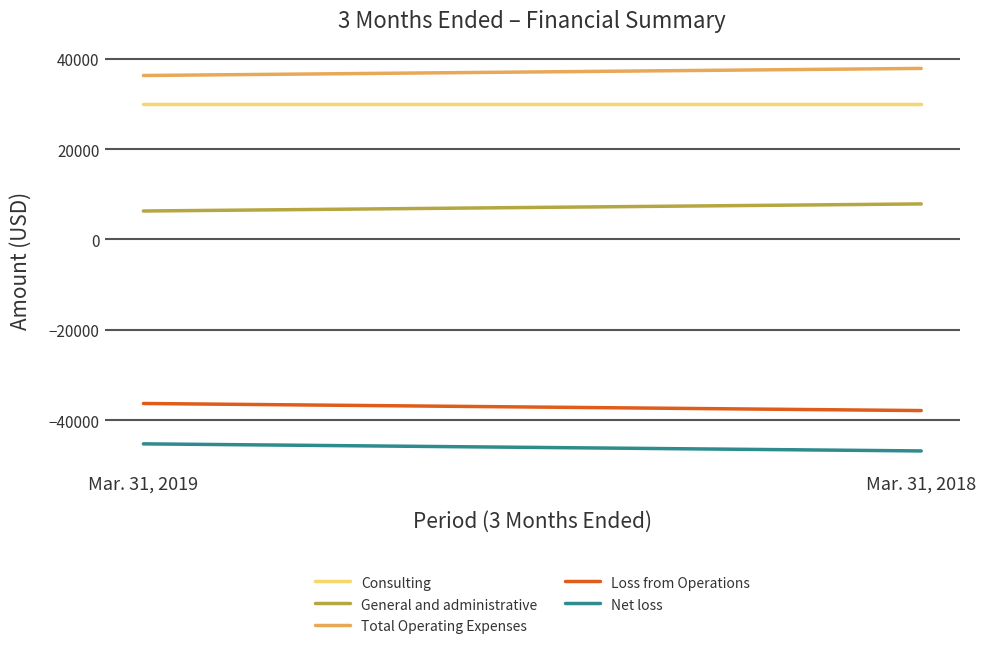

Count the Loss from Operations values in the range -37877 to -36308.

2